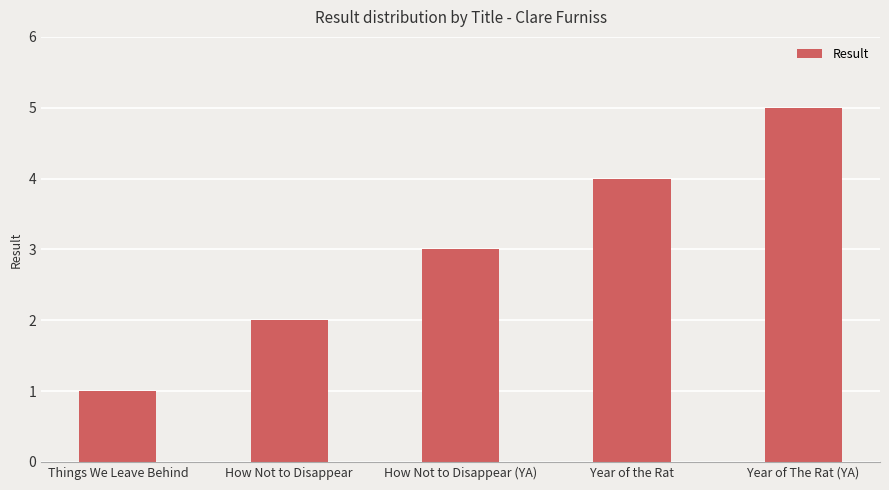

The chart shows a value of 4 at Year of the Rat. True or false?

True